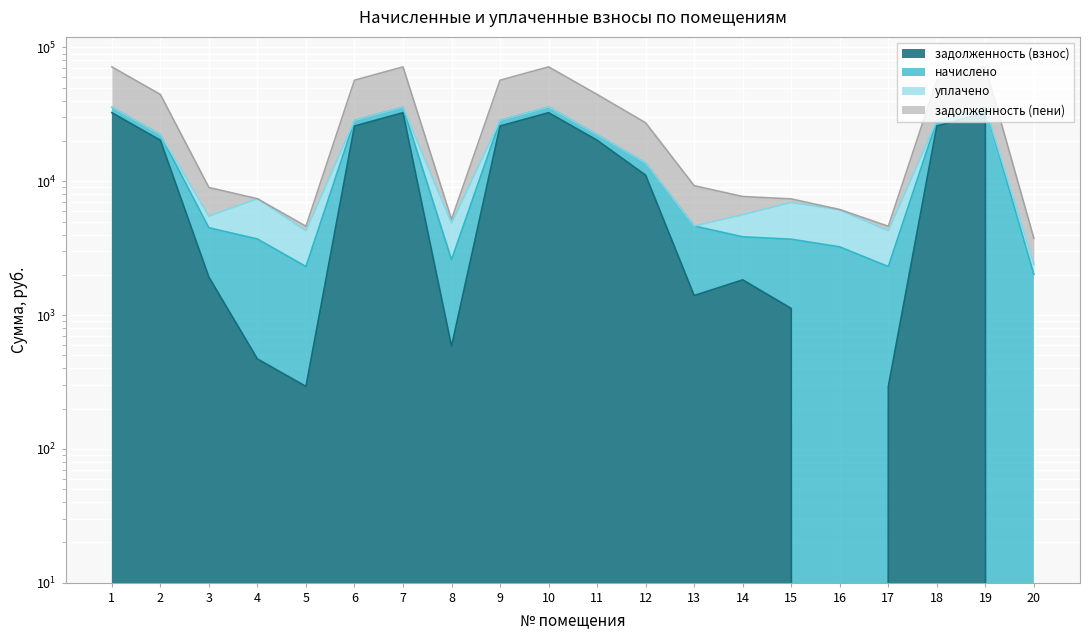

The задолженность (взнос) series shows 32569.7 at 19. True or false?

True